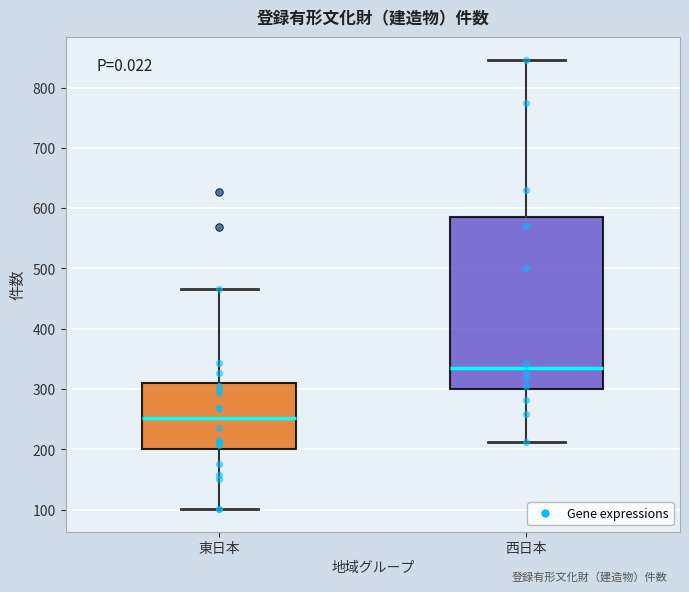

Comparing the boxes themselves (not the whiskers), which one is the tallest?

西日本